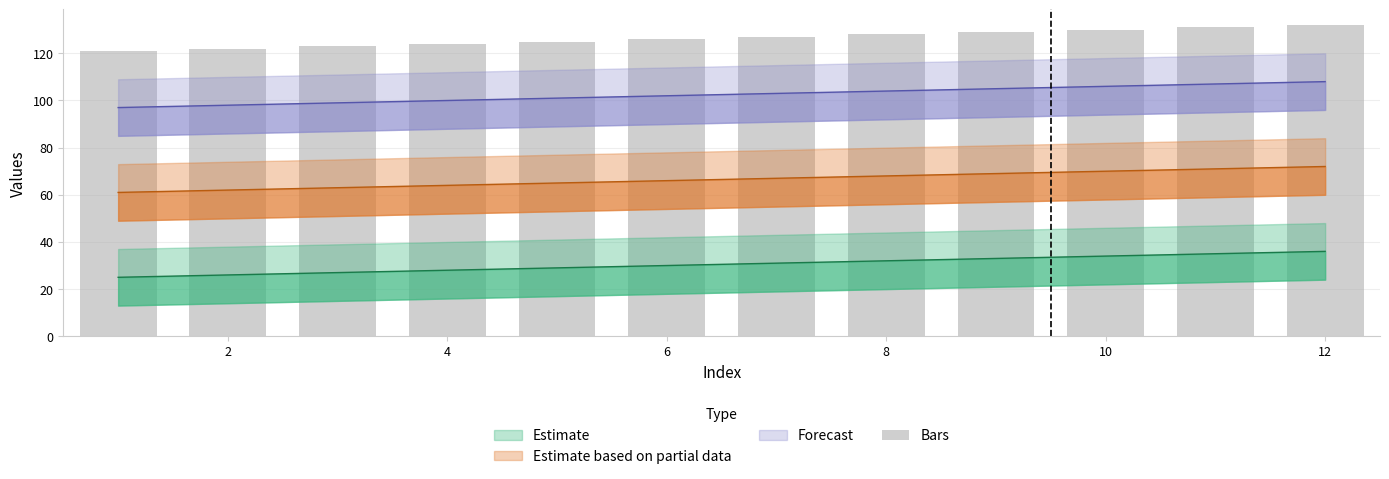

True or false: the data shows 158 at 0.

False